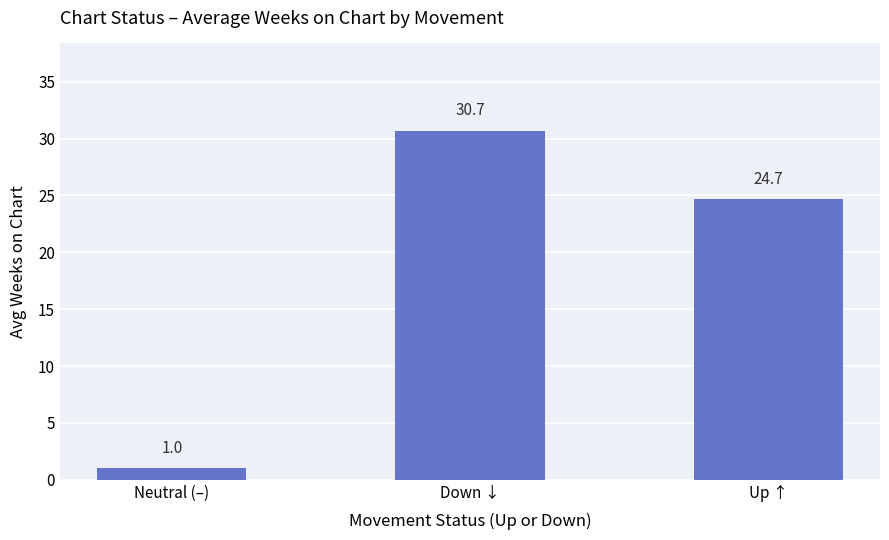

Reading left to right, what are all the values shown in this chart?

1.0	30.7	24.7